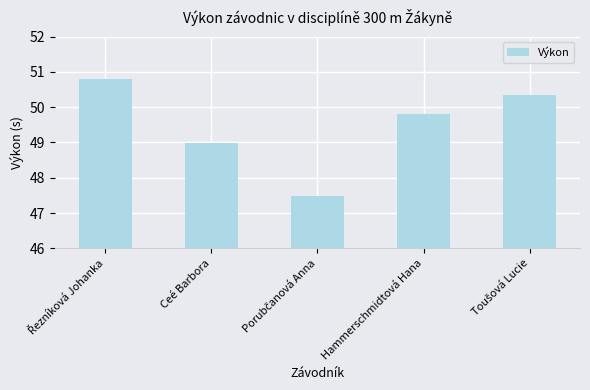

Reading left to right, transcribe all the data shown in this chart.

50.8	49.0	47.5	49.8	50.3